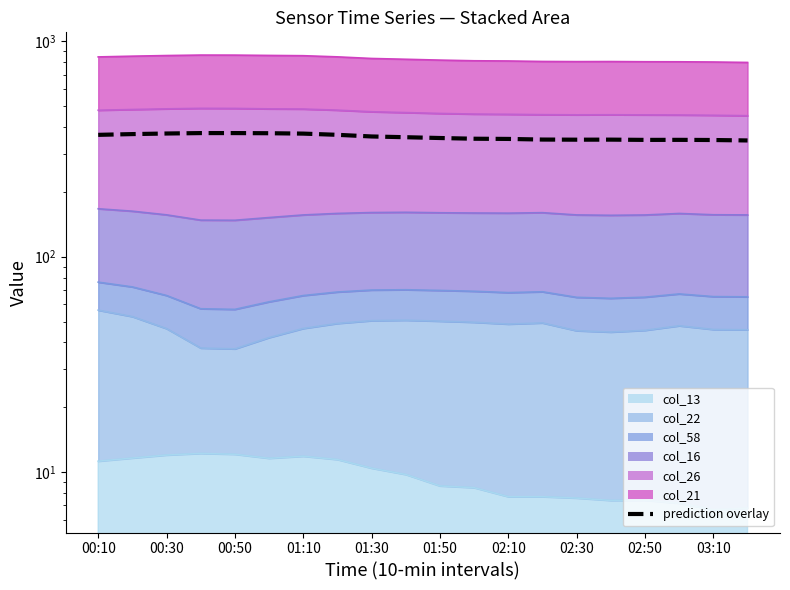

How many categories are shown in the chart?

20